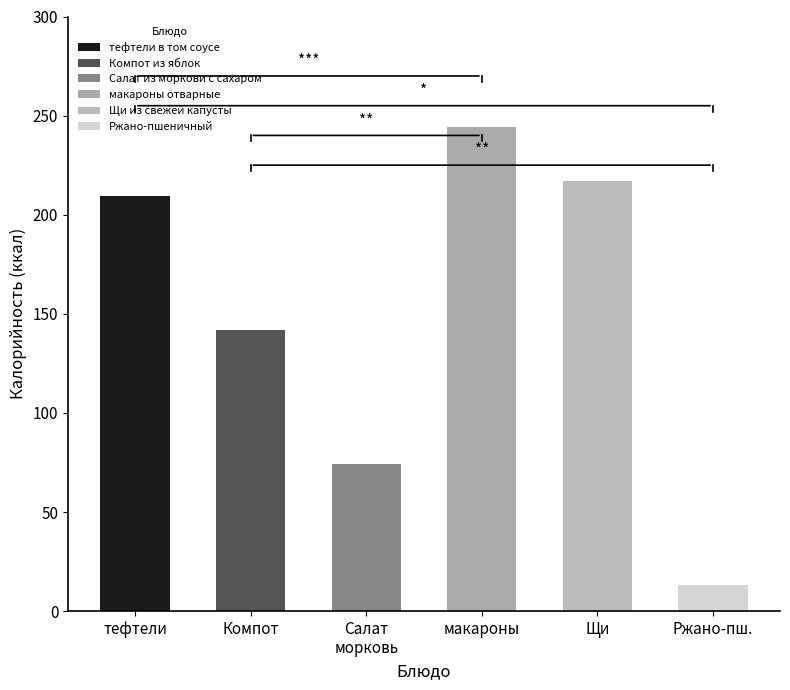

Which category has the highest value in the Калорийность series?

макароны отварные